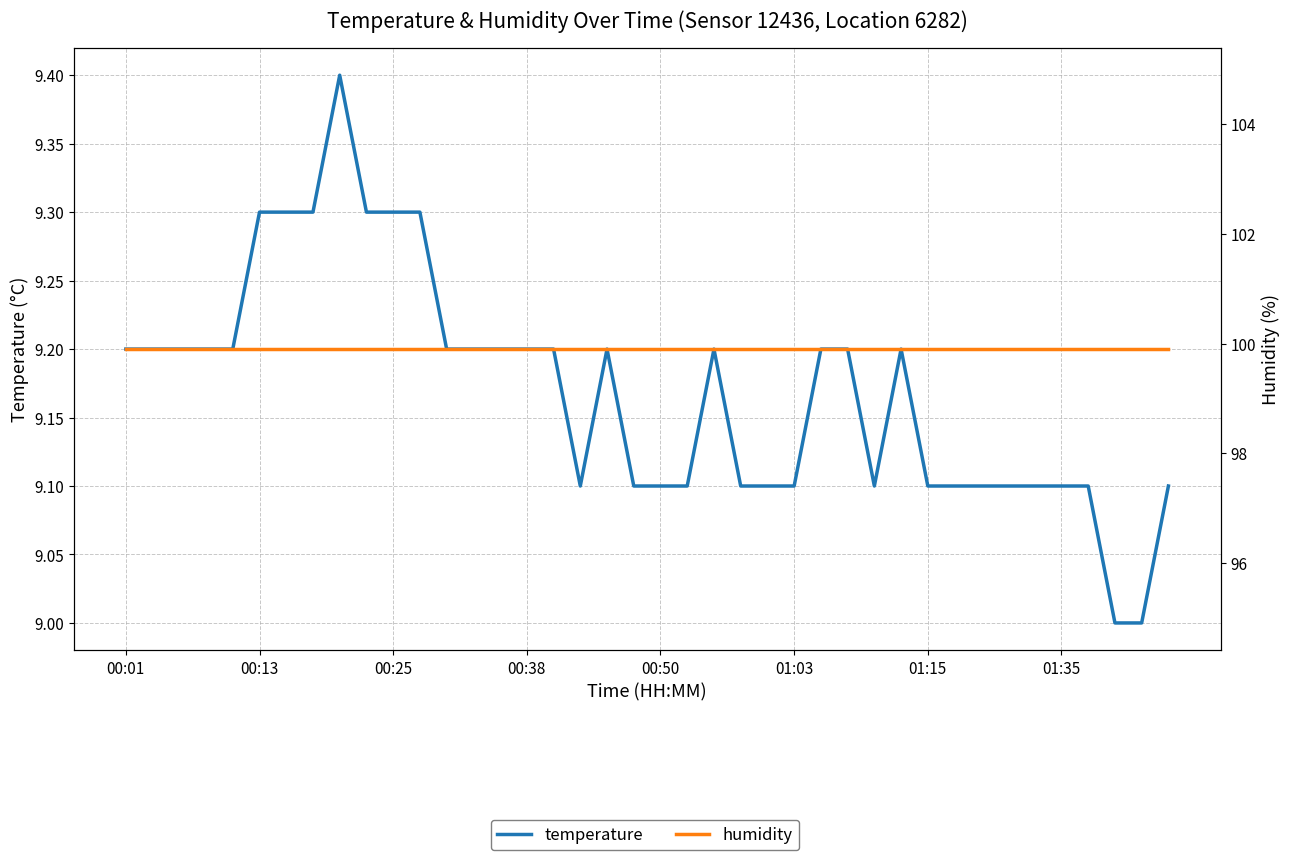

At how many categories does at least one series exceed 73?

40